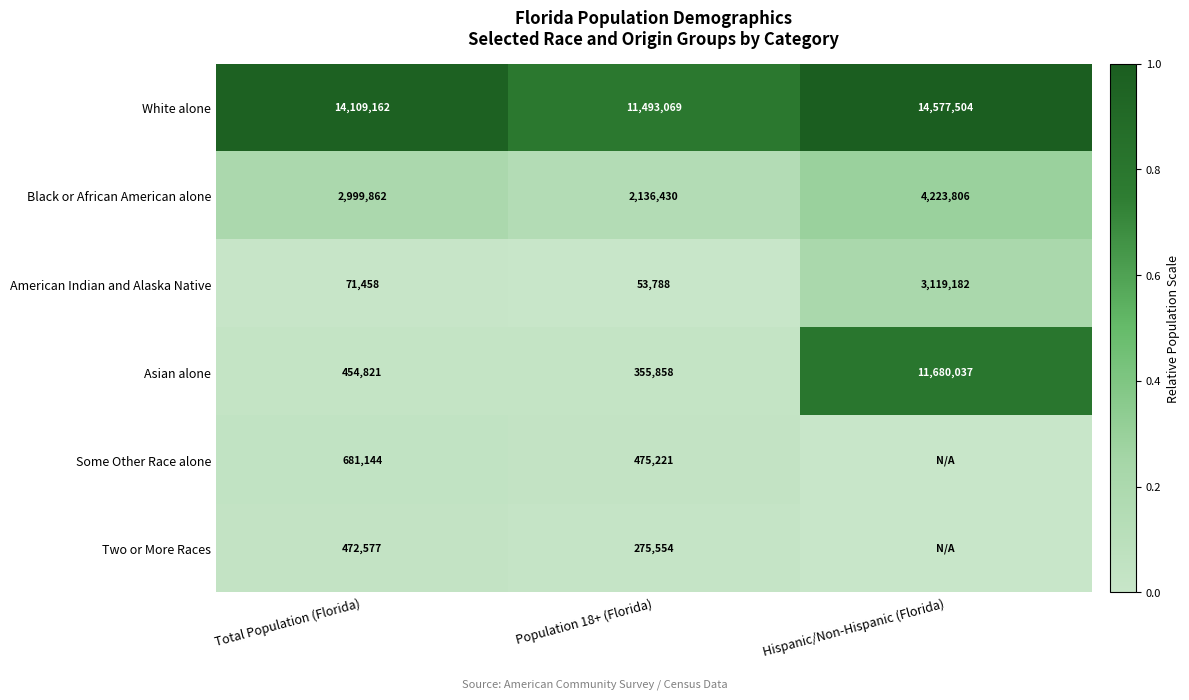

What is the difference between the Black or African American alone values at Population 18+ (Florida) and Total Population (Florida)?

0.1